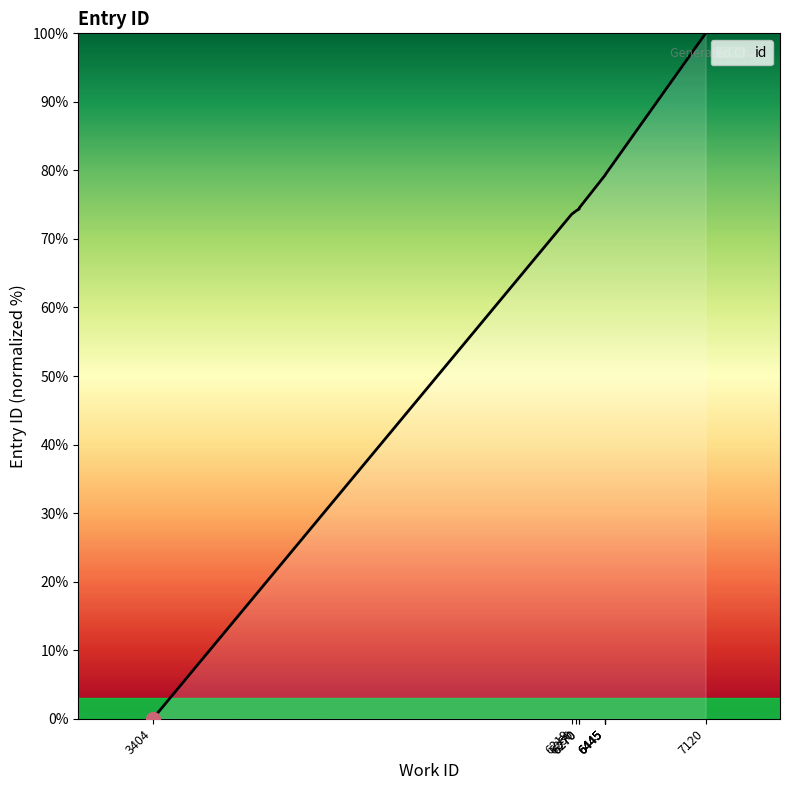

Rank the categories by value from lowest to highest.

3404, 6219, 6250, 6270, 6270, 6445, 6445, 6445, 6445, 7120